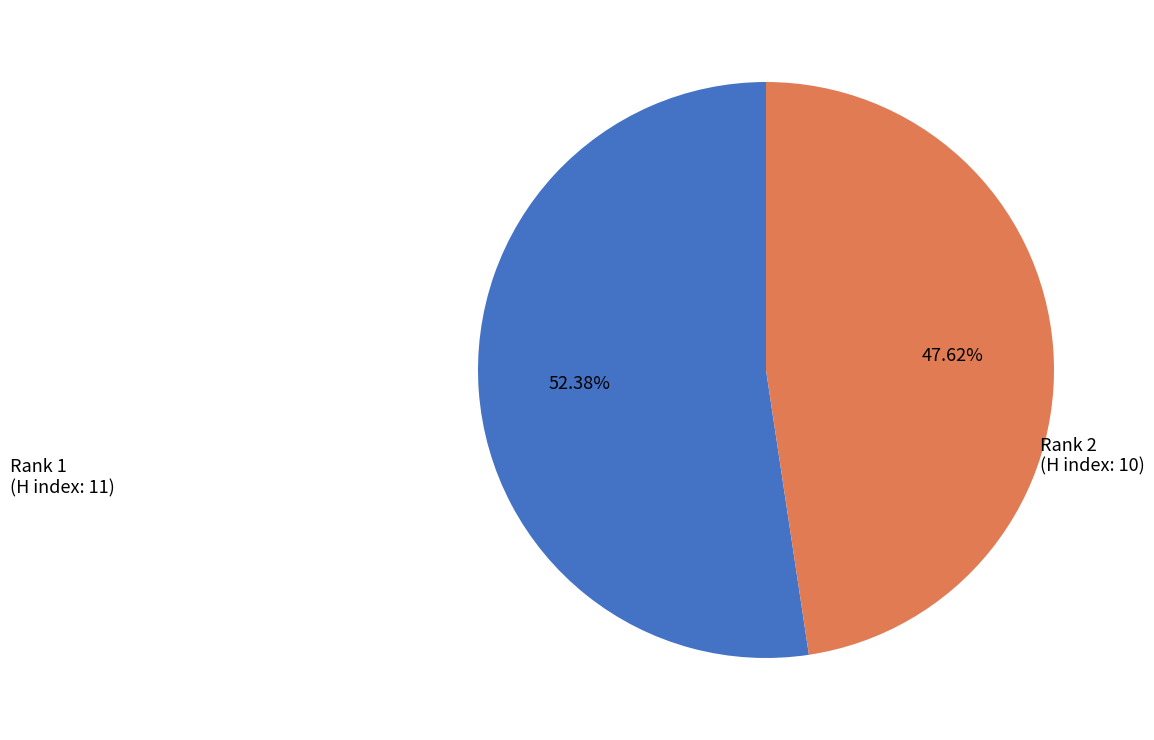

Is there a majority slice in this chart?

Yes